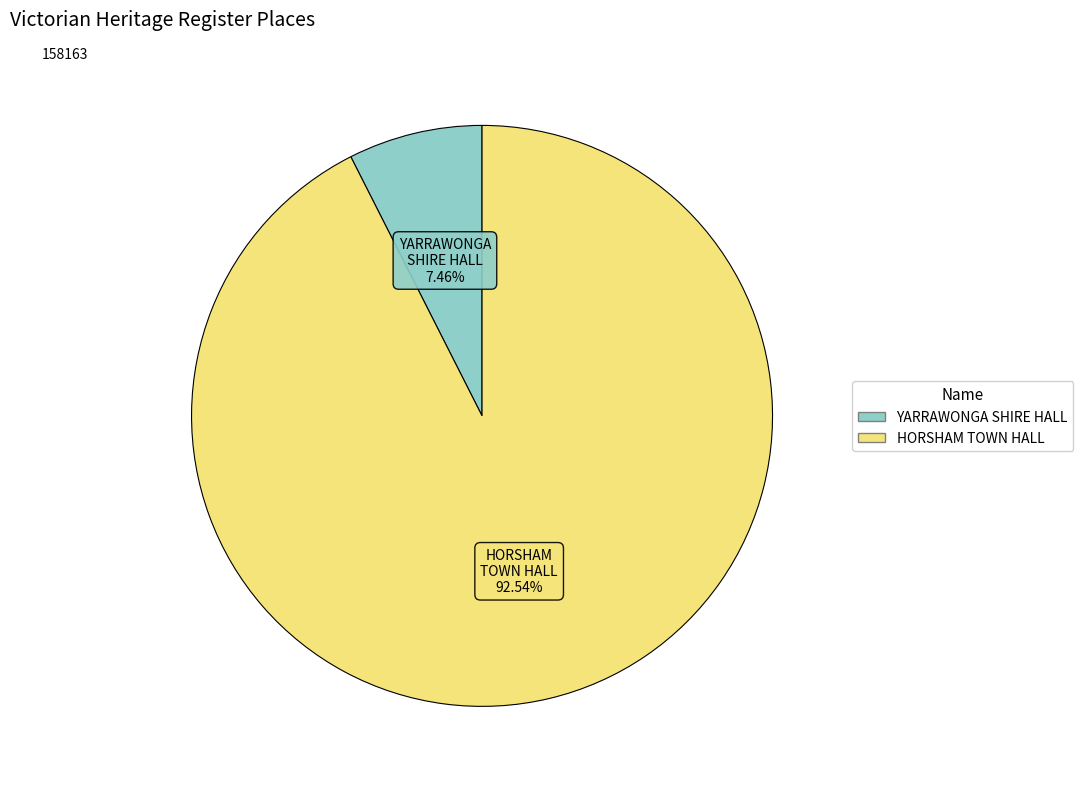

Is there a majority slice in this chart?

Yes